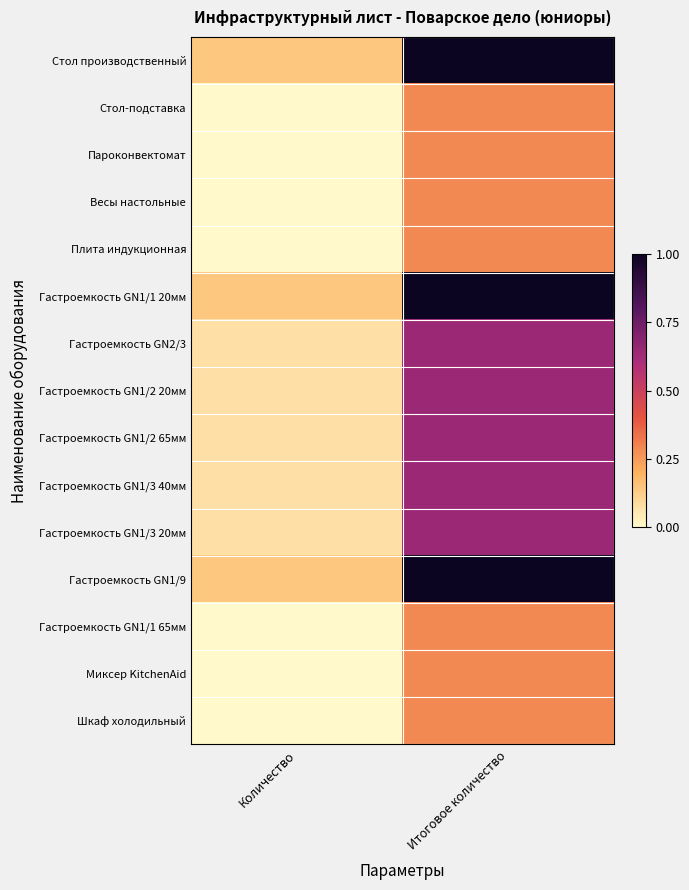

Which label corresponds to the largest value in the chart?

Итоговое количество